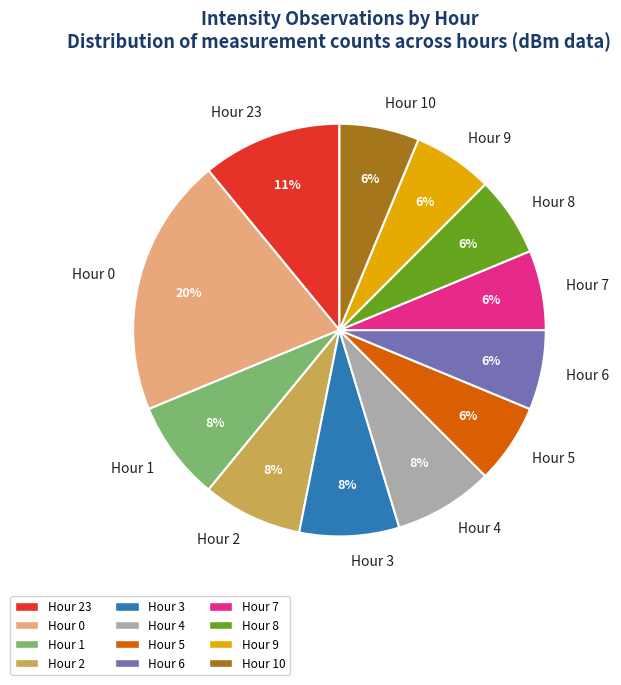

Count the number of slices in the pie.

12